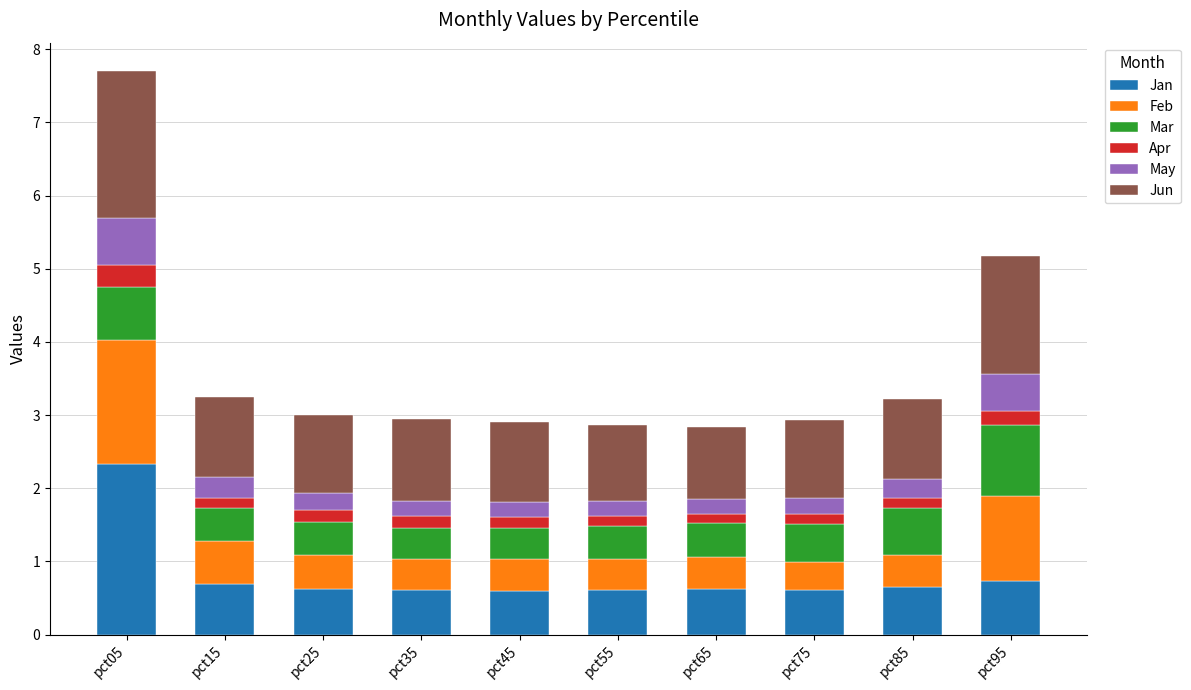

What is the sum of all Jan values?

8.1